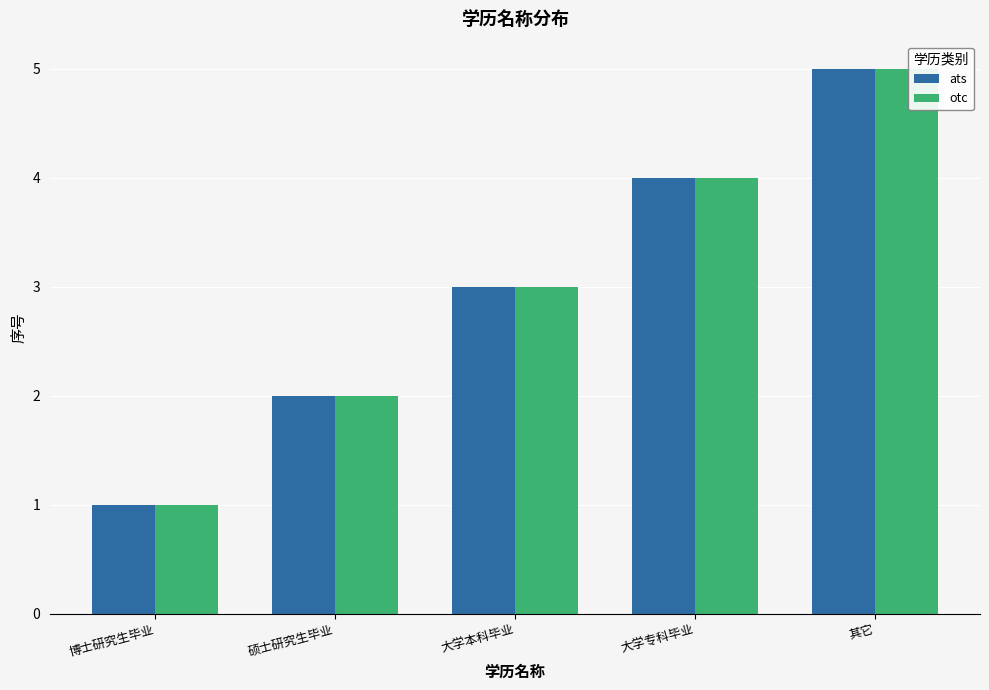

List the labels in order of otc value, largest first.

其它, 大学专科毕业, 大学本科毕业, 硕士研究生毕业, 博士研究生毕业